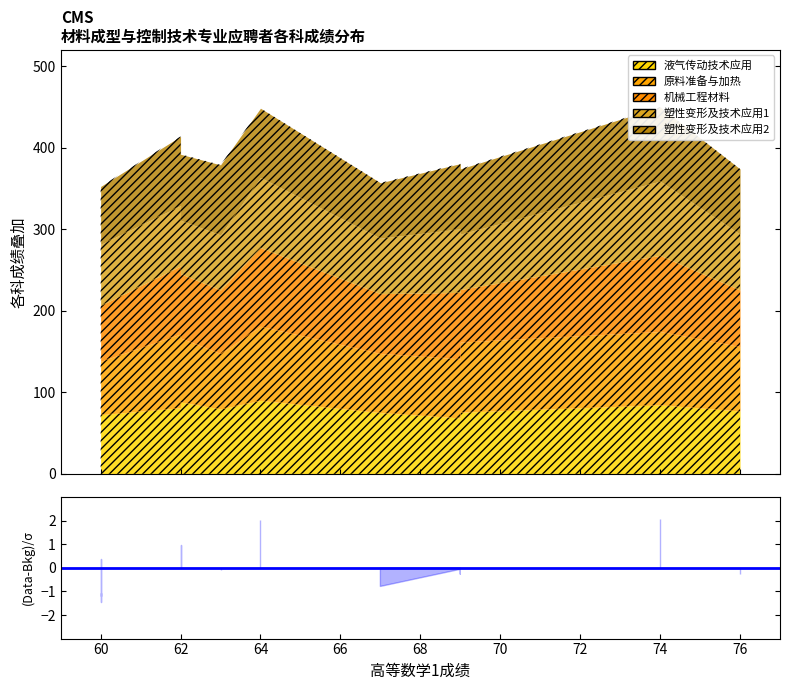

Which series has the widest spread of values?

机械工程材料